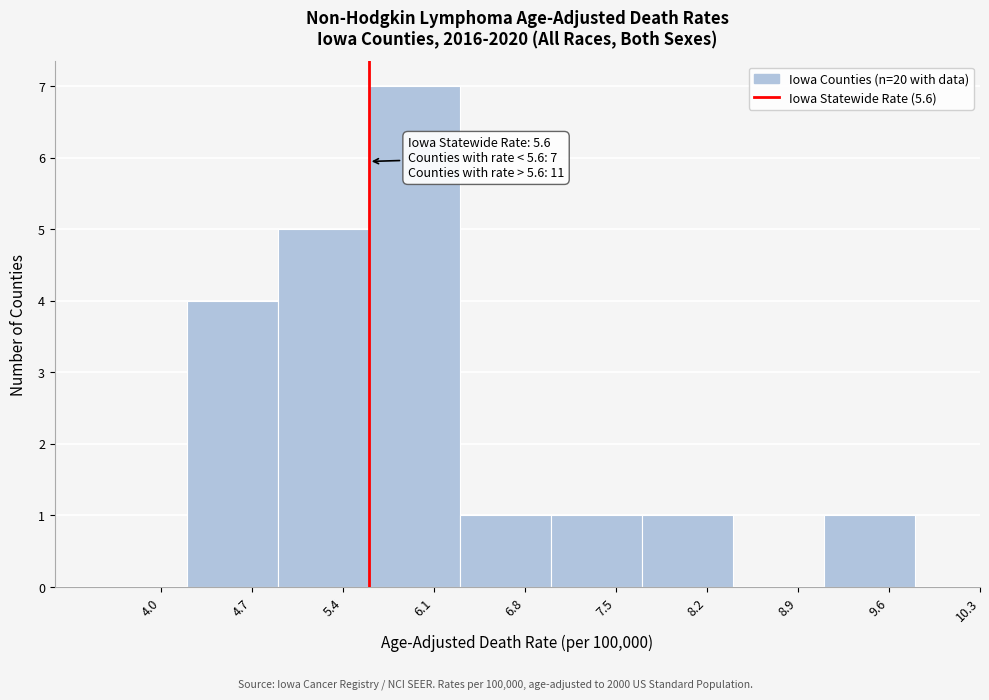

Over which range of the x-axis is the bar tallest?

5.6 to 6.3